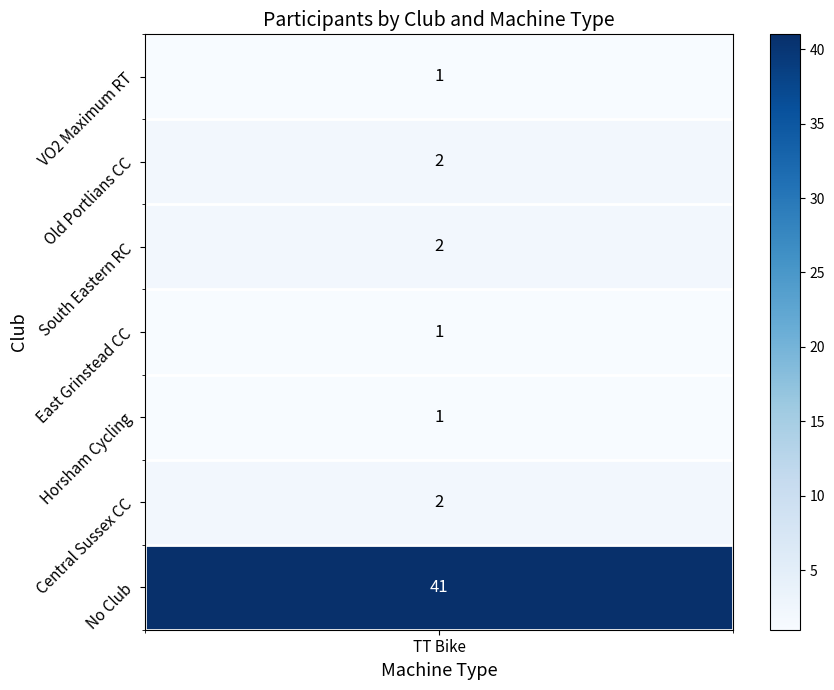

Which series has the widest spread of values?

TT Bike